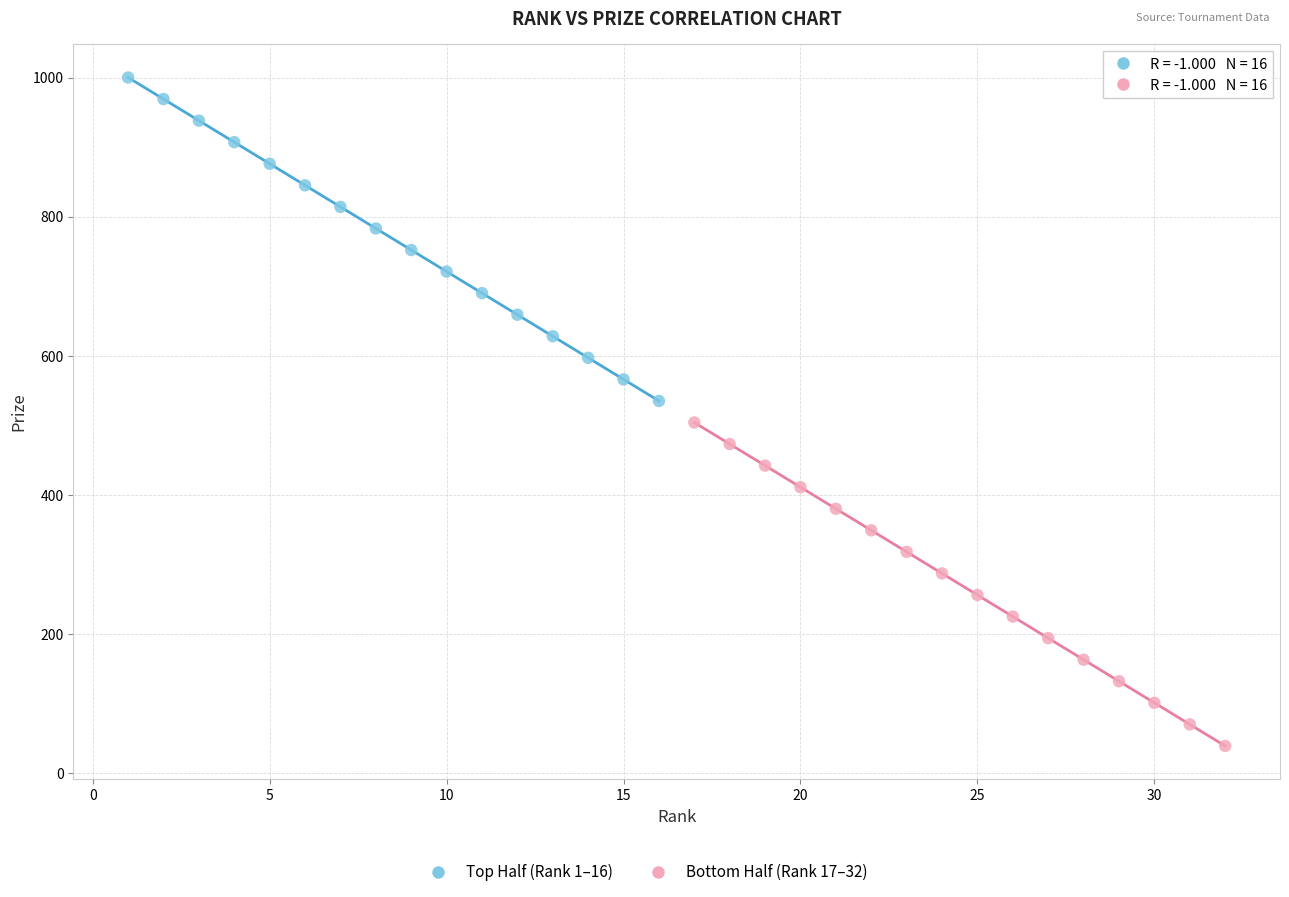

Which series contains the lowest Y value?

Bottom Half (Rank 17–32)